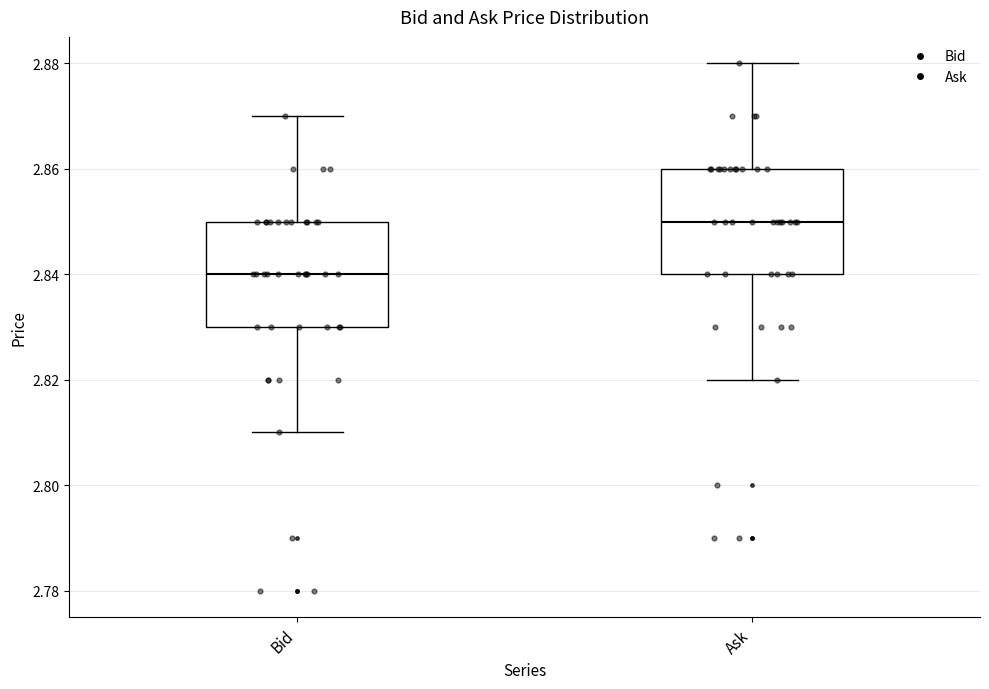

Reading left to right, read every box against the y-axis: the position of its median line, the range the box covers, and the ends of its whiskers. The values are not printed on the chart, so give them approximately, as read against the axis.

Bid: median 2.84, box 2.83 to 2.85, whiskers 2.81 to 2.87
Ask: median 2.85, box 2.84 to 2.86, whiskers 2.82 to 2.88